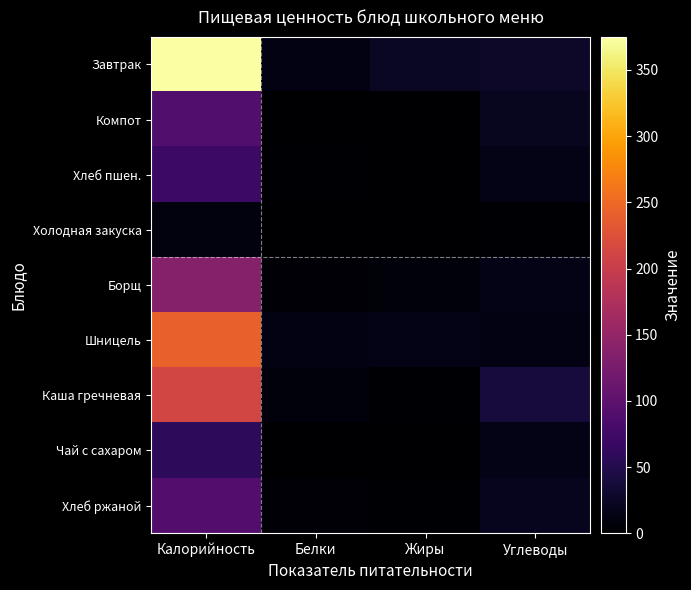

Which has a higher value, Жиры or Белки?

Жиры